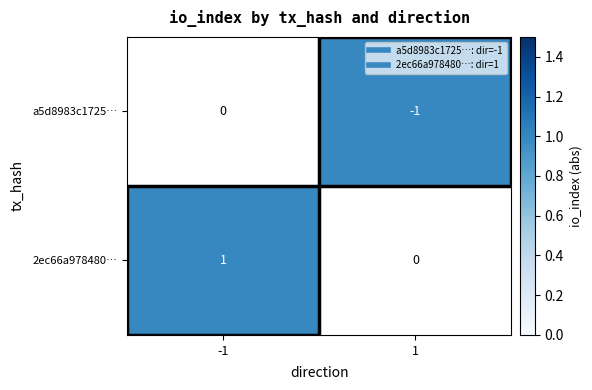

Is the value of a5d8983c1725… at -1 greater than the value of 2ec66a978480… at -1?

No